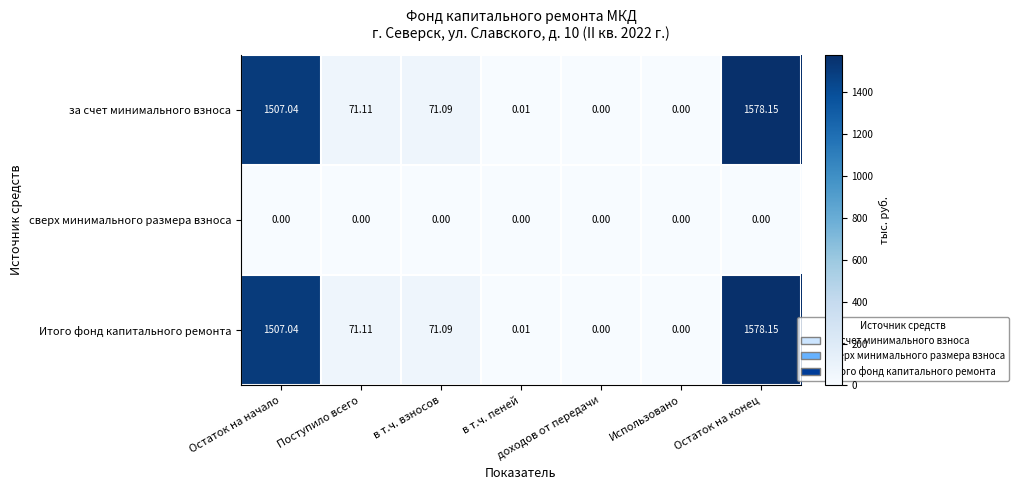

At which category is the sum across all series the highest?

Остаток на конец